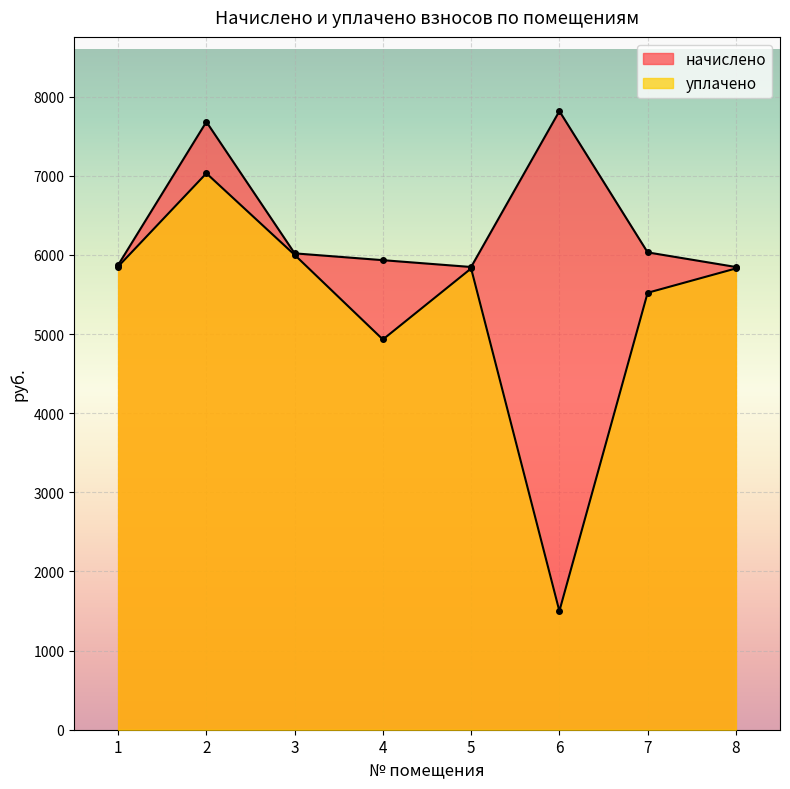

Reading left to right, what are all the values shown in this chart?

начислено: 5872.8	7682.6	6020.5	5934.4	5848.2	7818.1	6032.9	5848.2
уплачено: 5854.2	7032.4	6001.4	4932.0	5829.7	1500.0	5522.2	5829.7